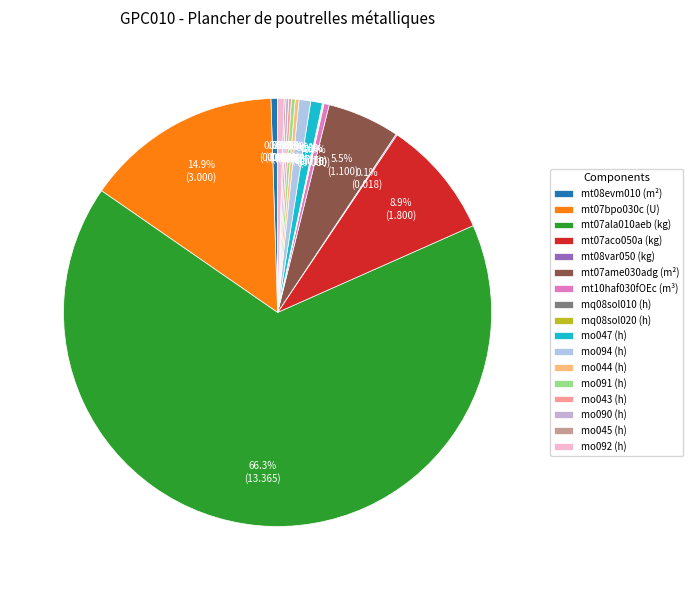

To the nearest percent, what portion does mo047 (h) represent?

1%